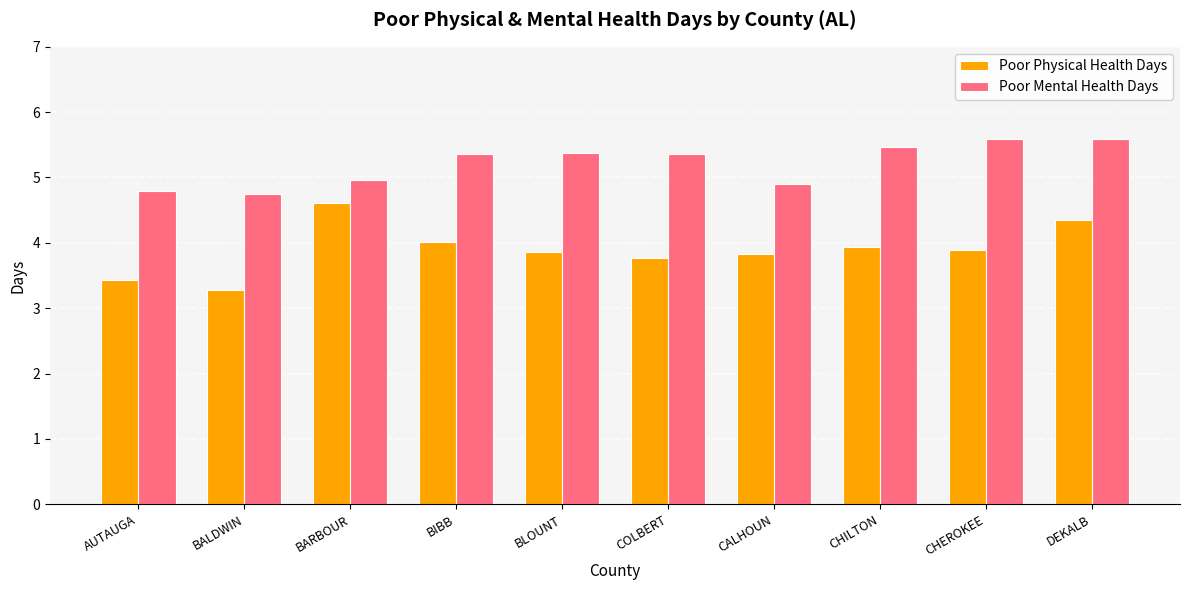

What are all the series names shown in the legend?

Poor Physical Health Days, Poor Mental Health Days